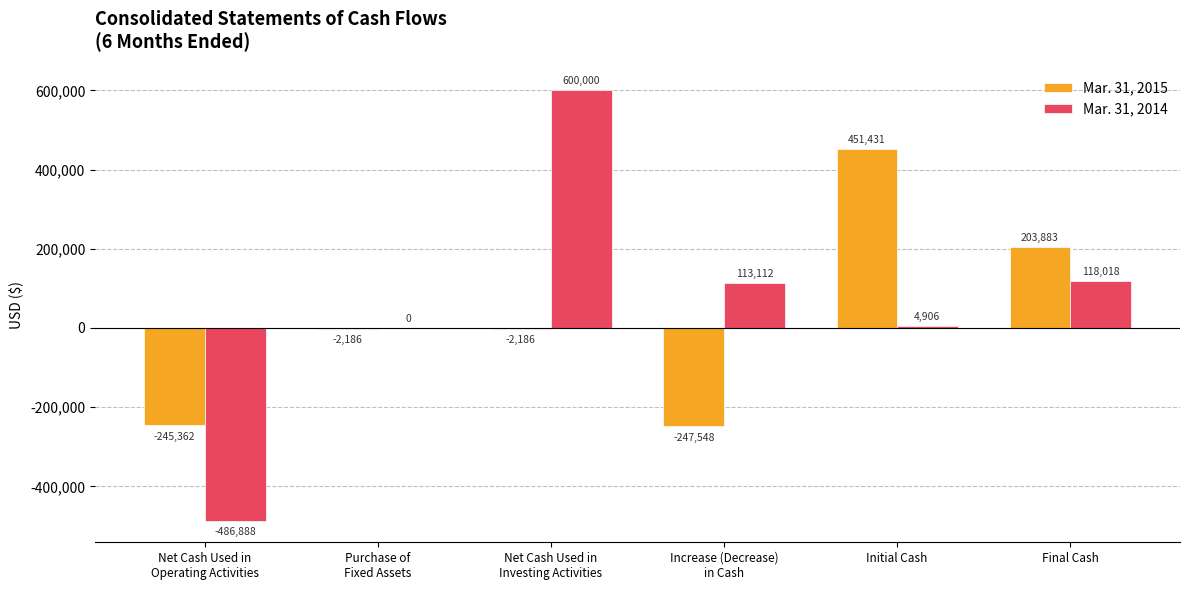

Where is Mar. 31, 2015 nearest to the value 101941?

Final Cash